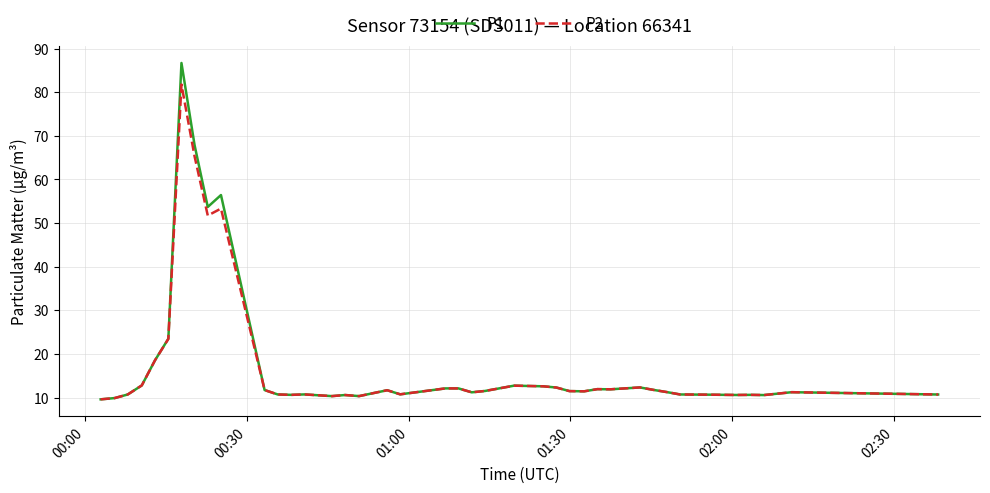

What is the highest value of the P2 series?

81.8